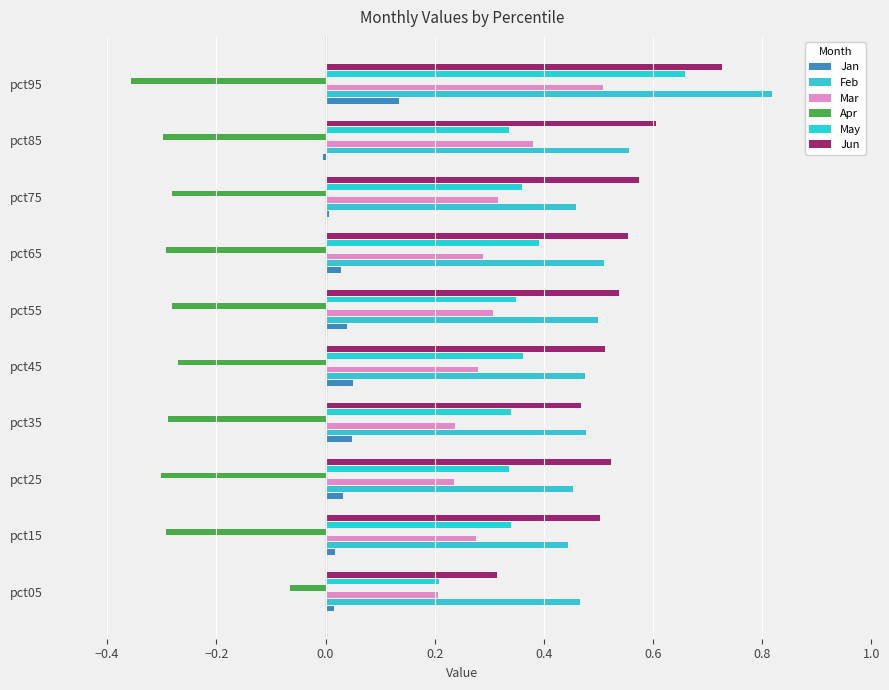

How many categories are shown in the chart?

10